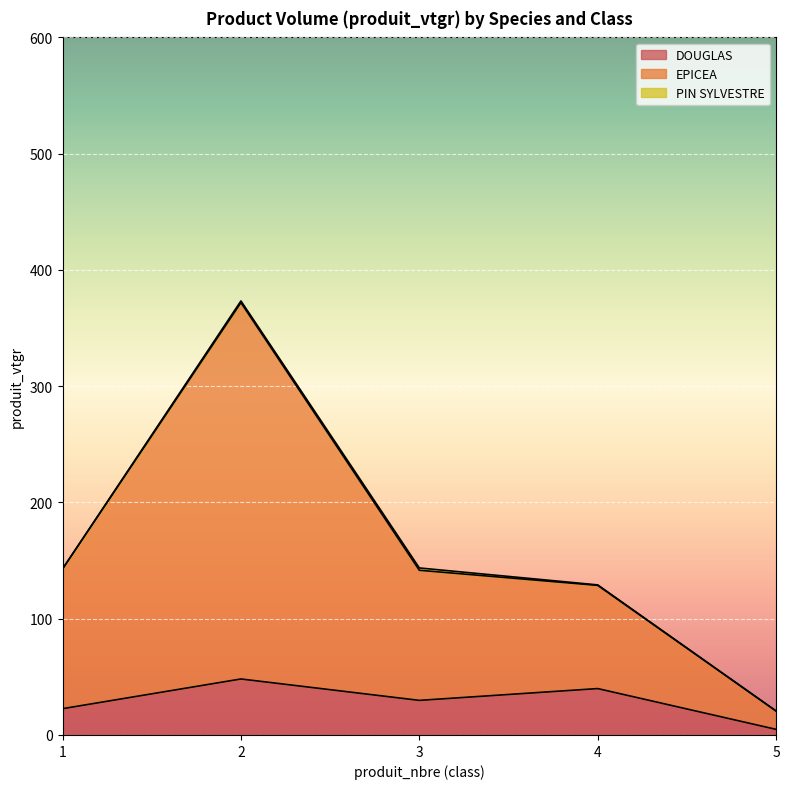

True or false: EPICEA and DOUGLAS cross at least once.

False